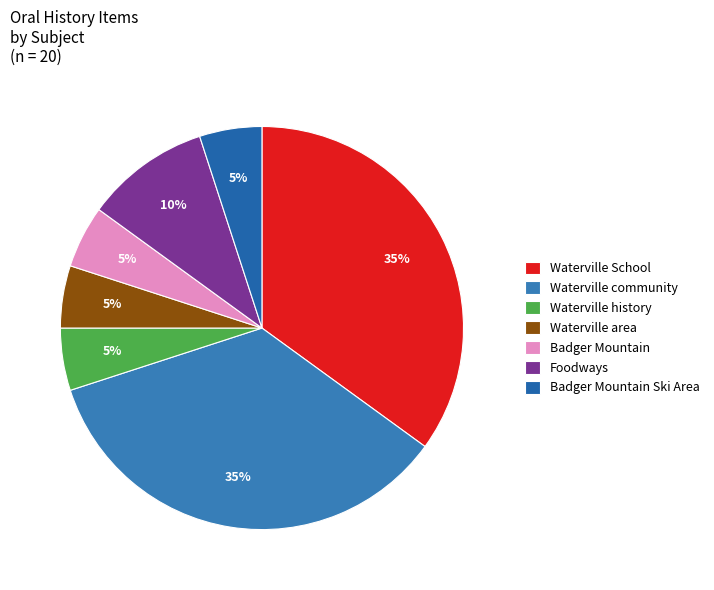

Which slice is the largest?

Waterville School